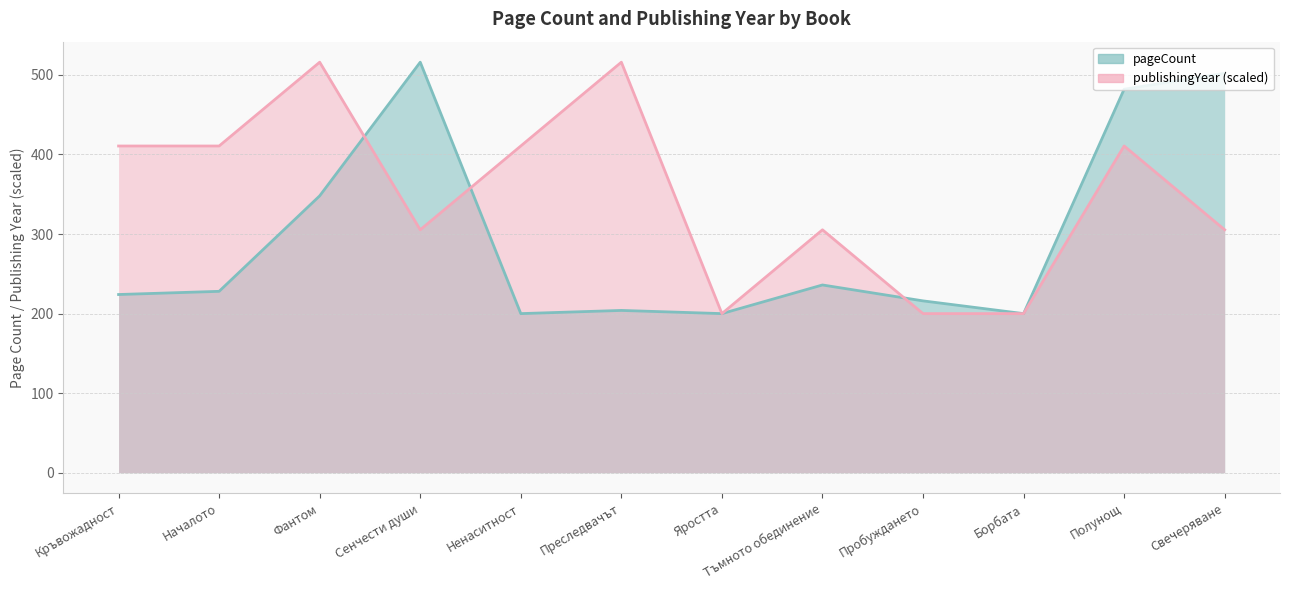

How many intersections are there between publishingYear and pageCount?

3